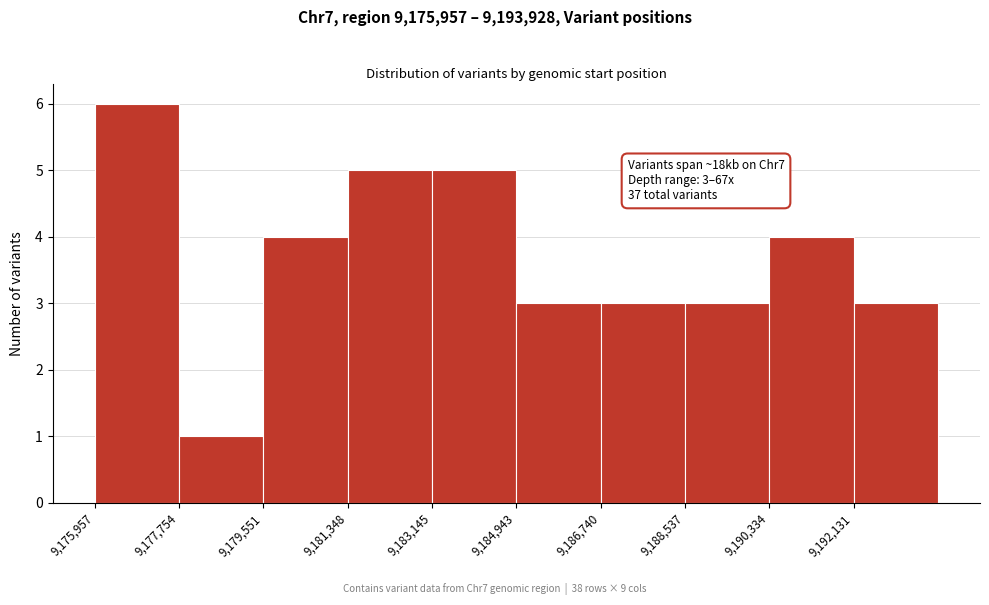

Over which range of the x-axis is the bar tallest?

9176000 to 9177800